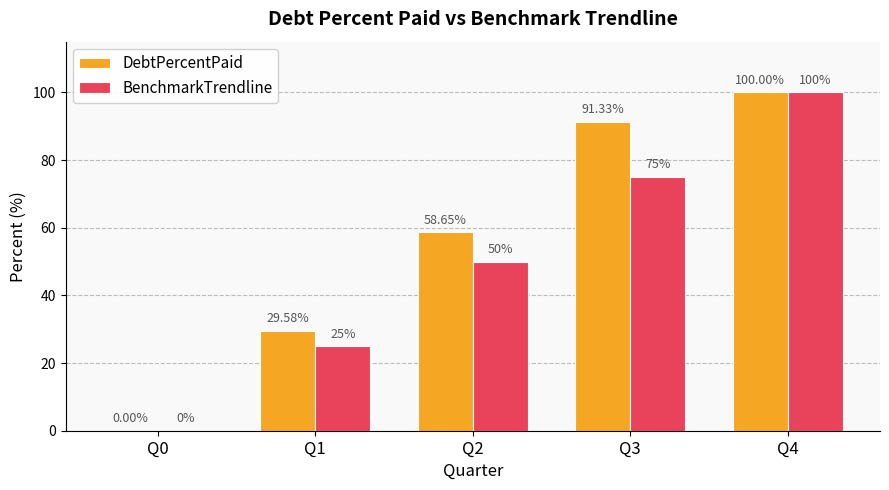

How many positive values does the BenchmarkTrendline series have?

4